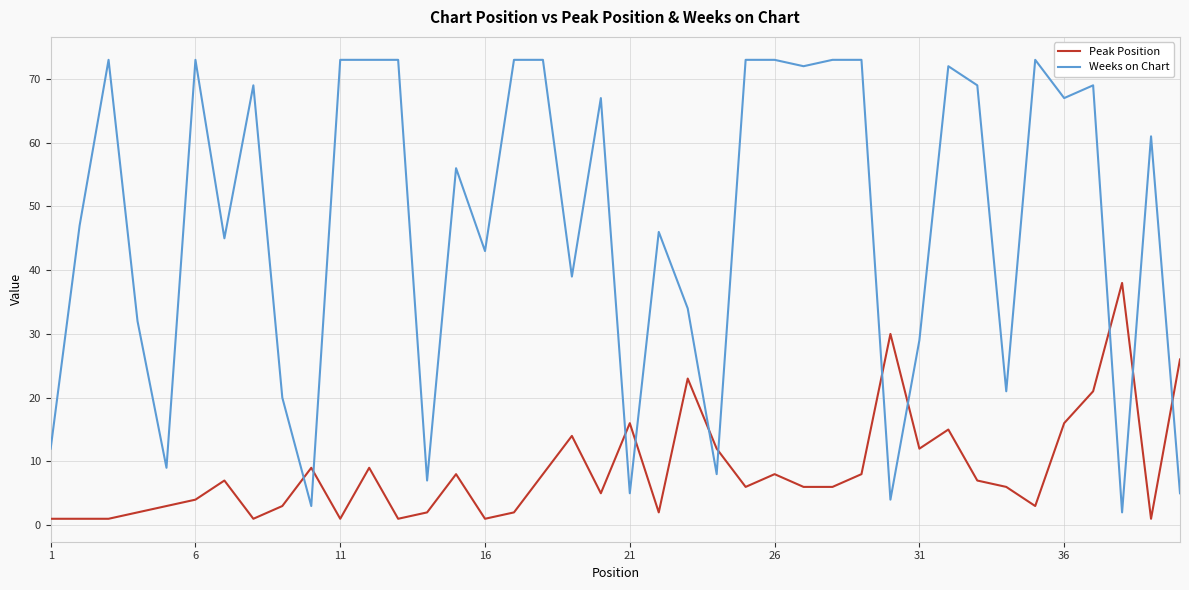

List the series in order of their peak value, highest first.

Weeks on Chart, Peak Position